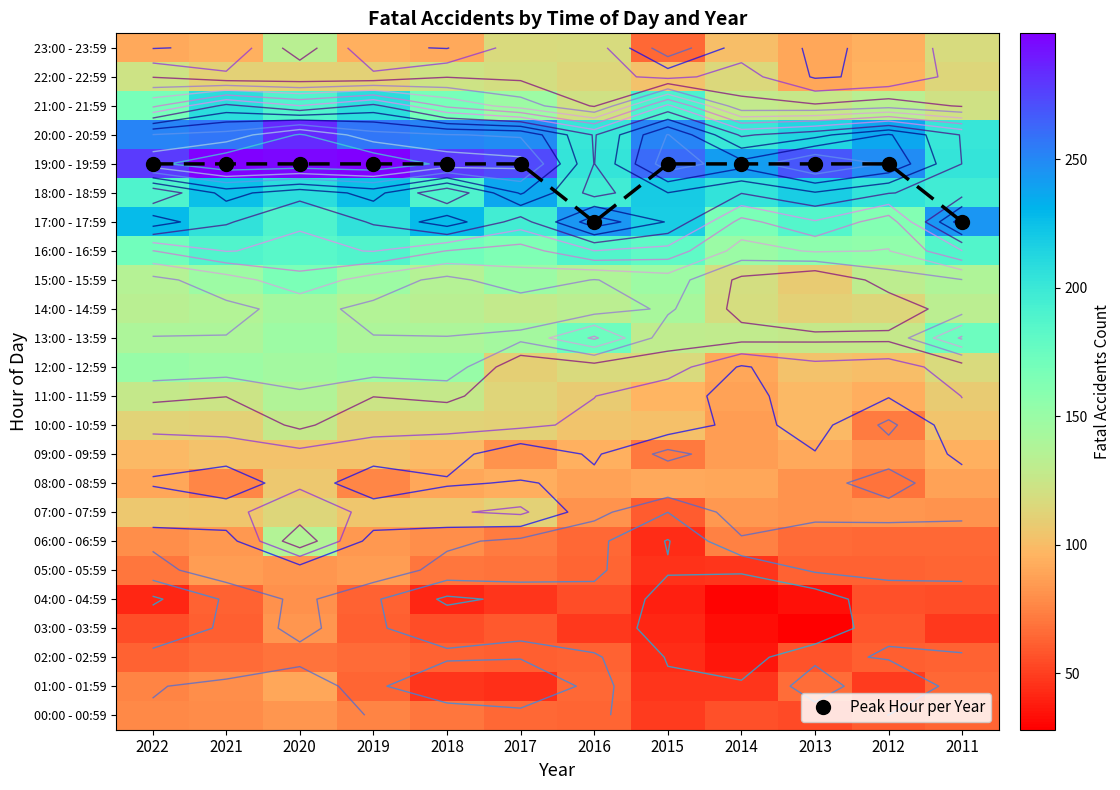

At which category is the sum across all series the highest?

2020